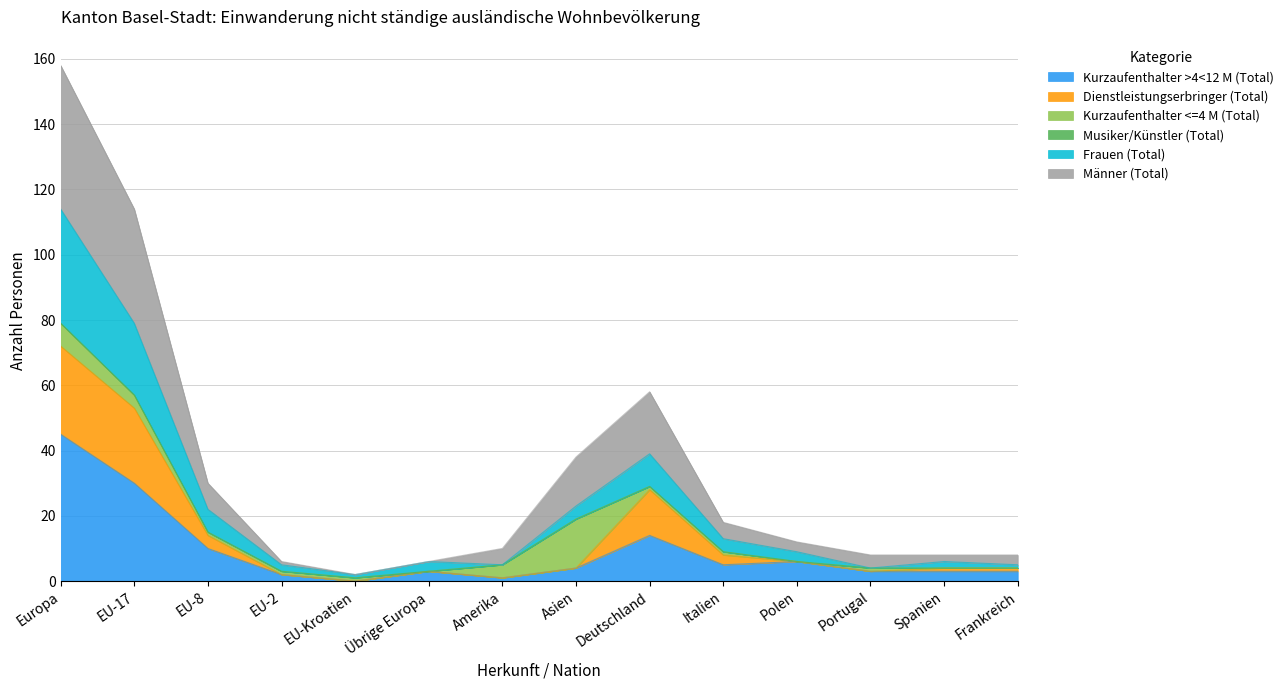

At which category is the sum across all series the highest?

Europa